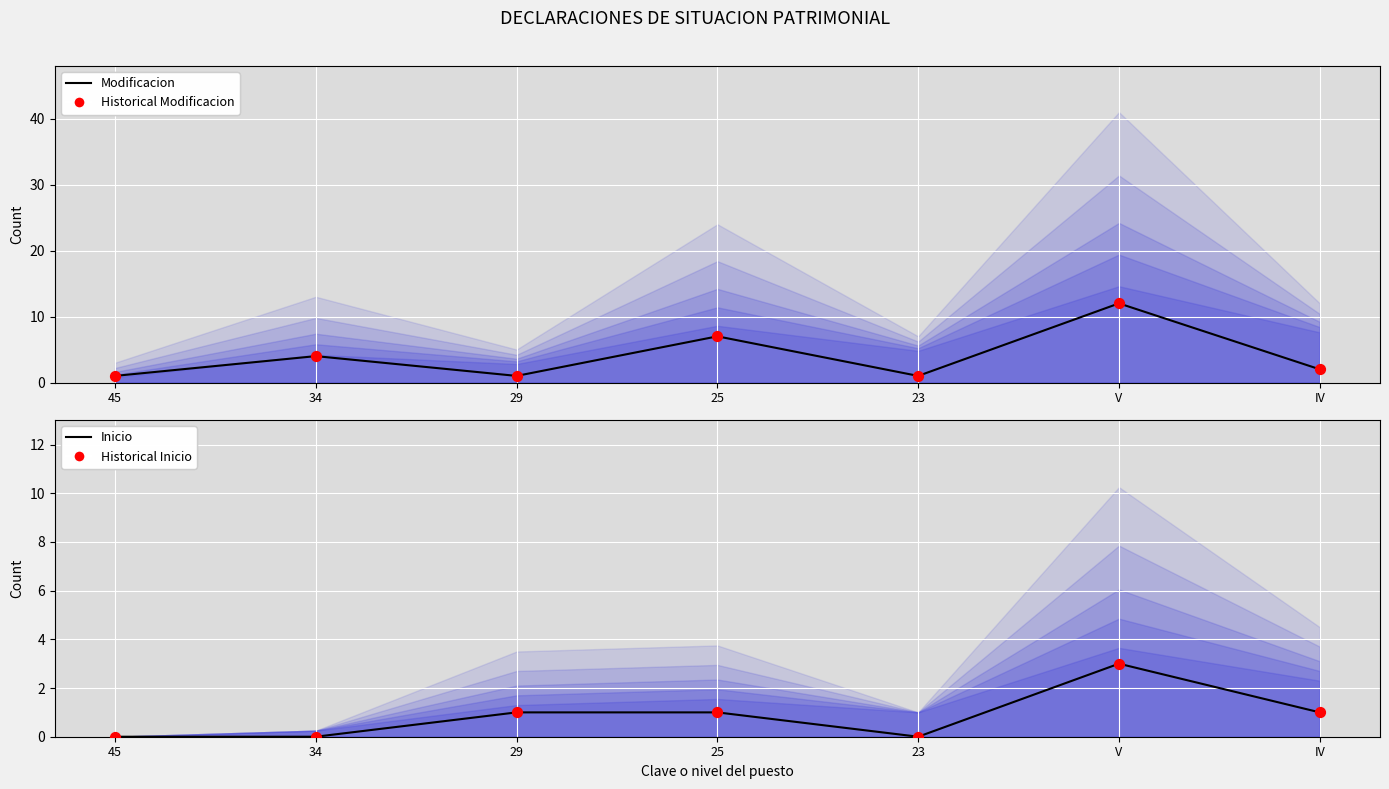

At how many categories does at least one series exceed 7?

1